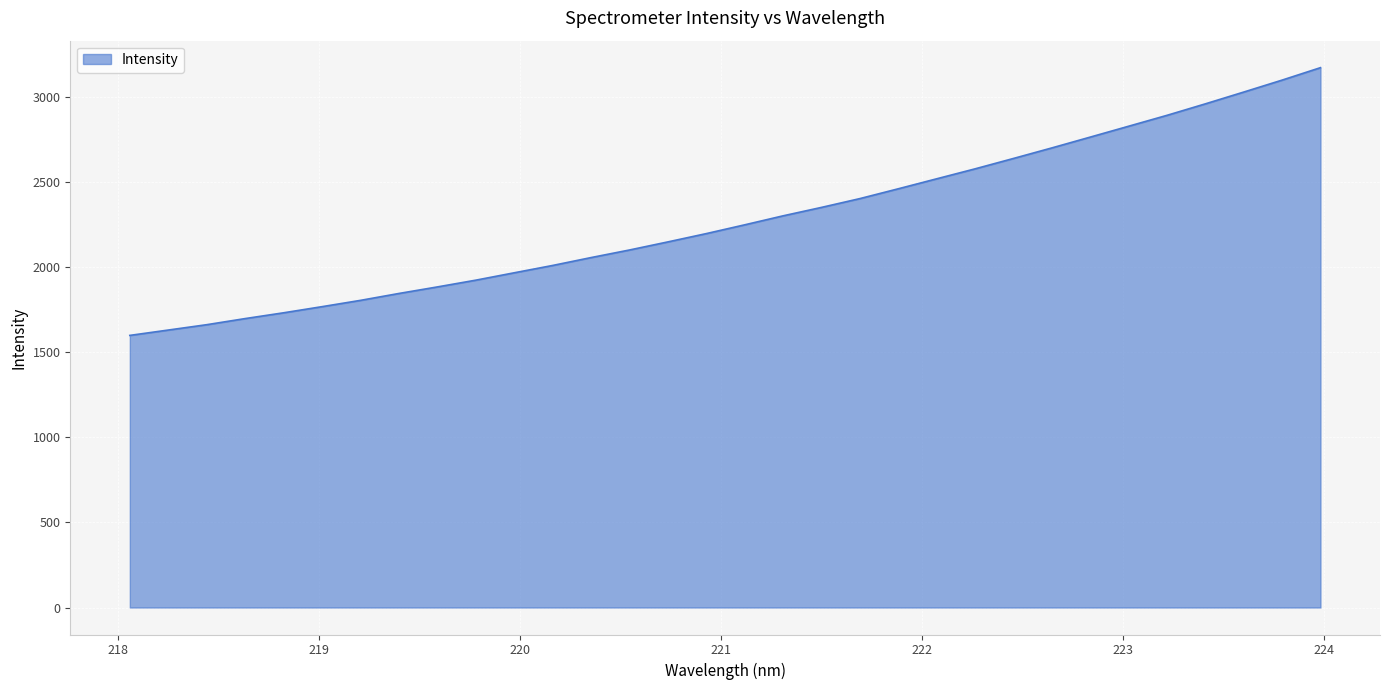

What is the smallest value displayed?

1600.0